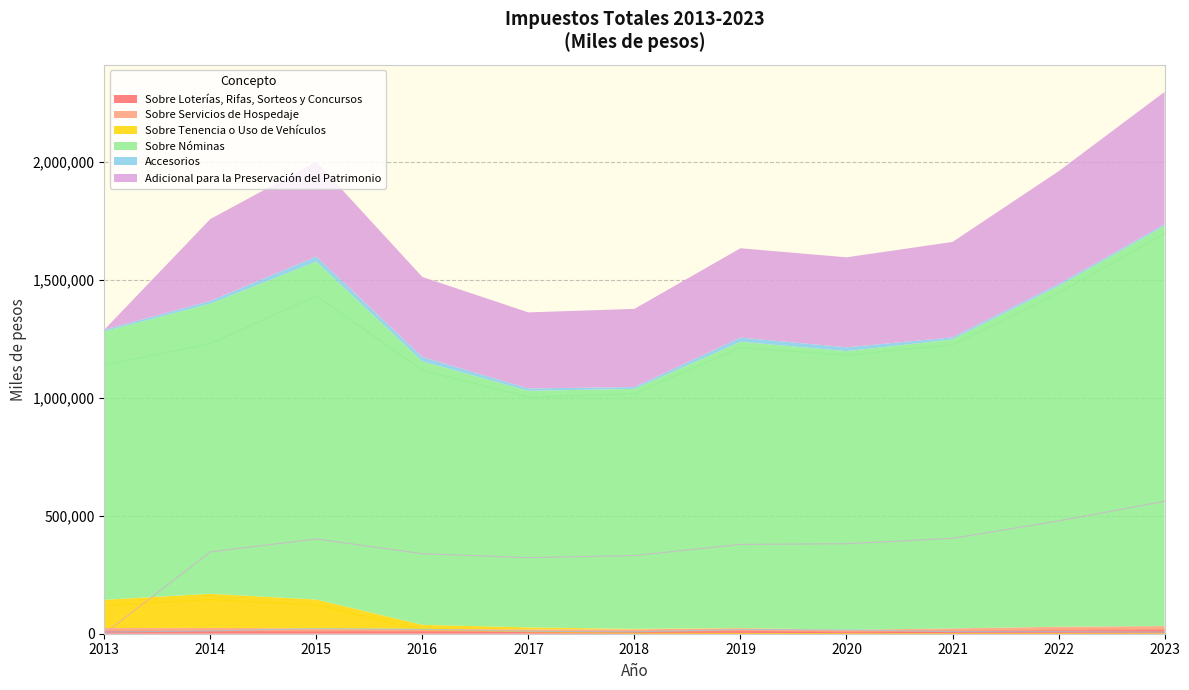

Count the number of categories in the chart.

11